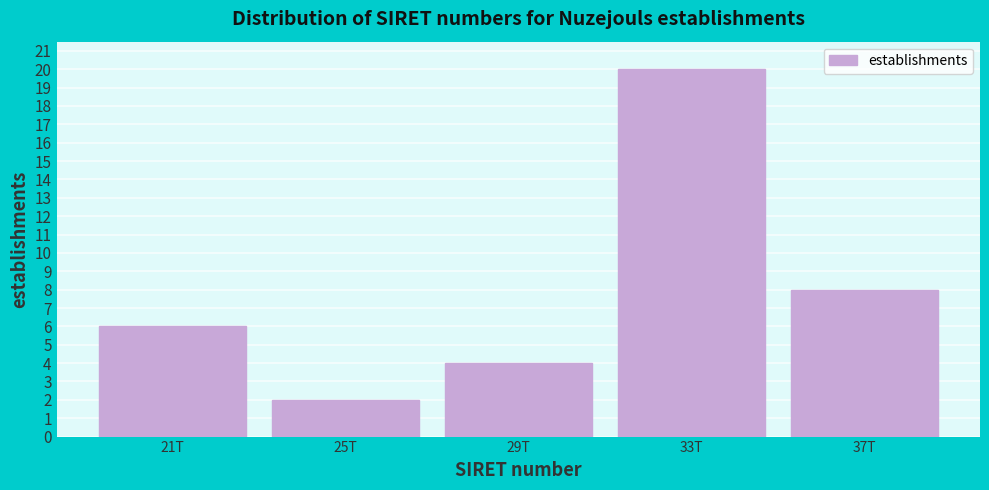

Reading left to right, extract all data points from this chart.

6	2	4	20	8